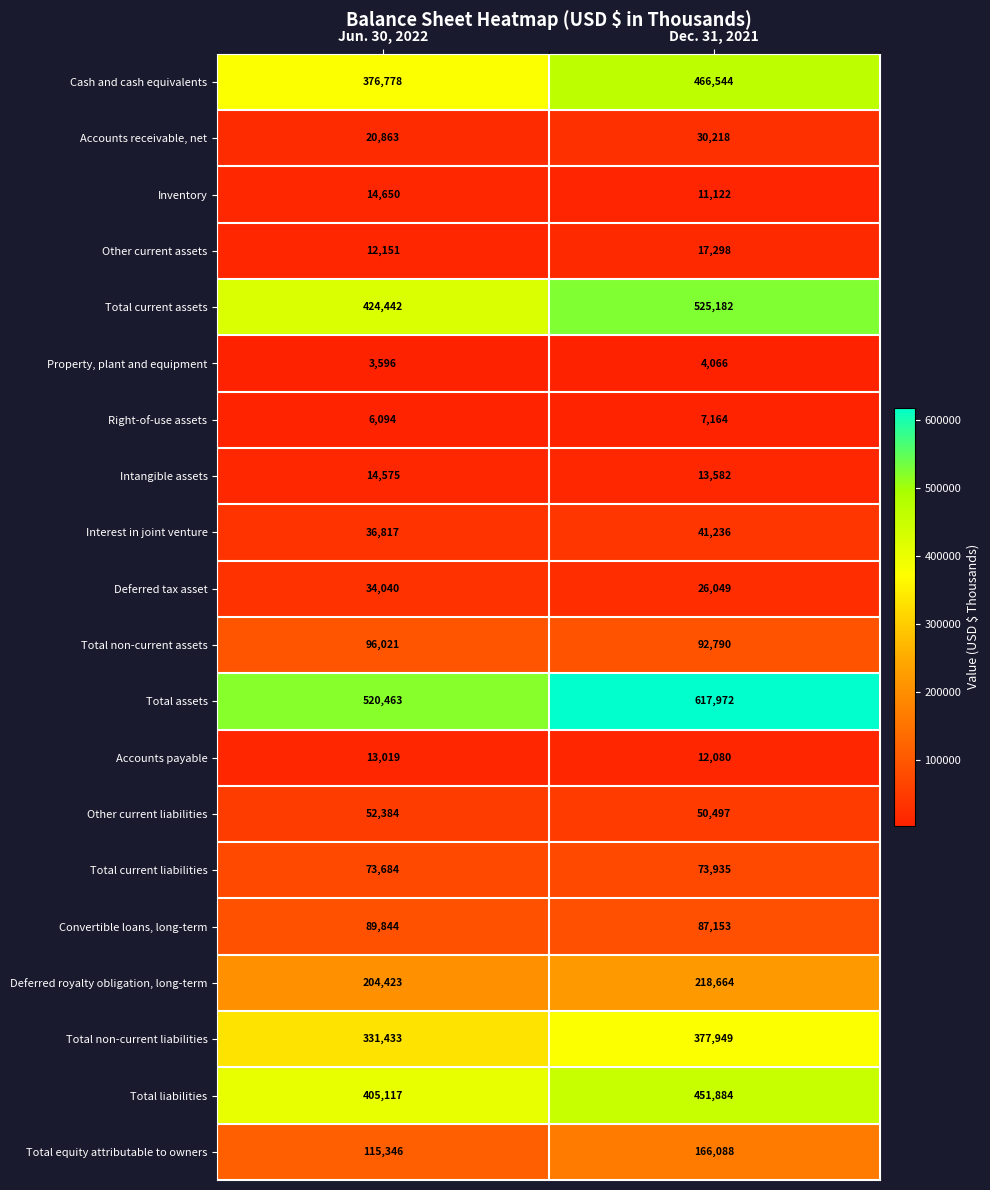

Rank the series by their maximum value, from lowest to highest.

Property, plant and equipment, Right-of-use assets, Accounts payable, Intangible assets, Inventory, Other current assets, Accounts receivable, net, Deferred tax asset, Interest in joint venture, Other current liabilities, Total current liabilities, Convertible loans, long-term, Total non-current assets, Total equity attributable to owners, Deferred royalty obligation, long-term, Total non-current liabilities, Total liabilities, Cash and cash equivalents, Total current assets, Total assets